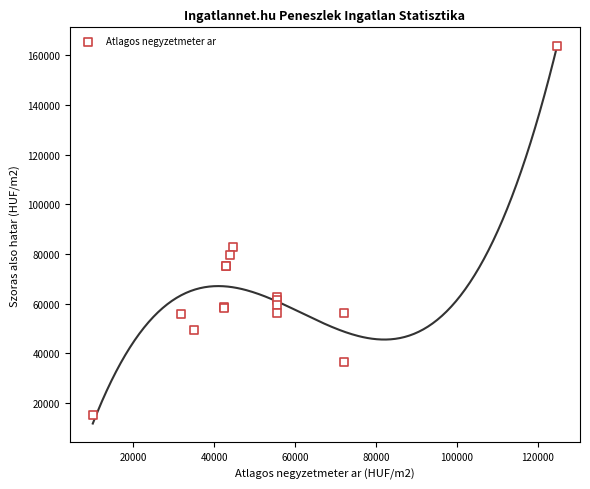

What Y value in the scatter plot is closest to 89410?

82722